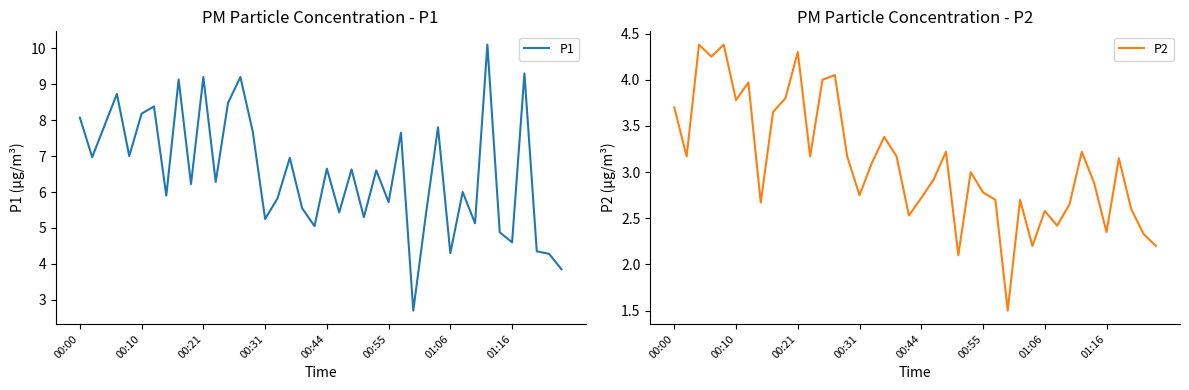

Is it true that P2 equals 3.0 at 24?

True